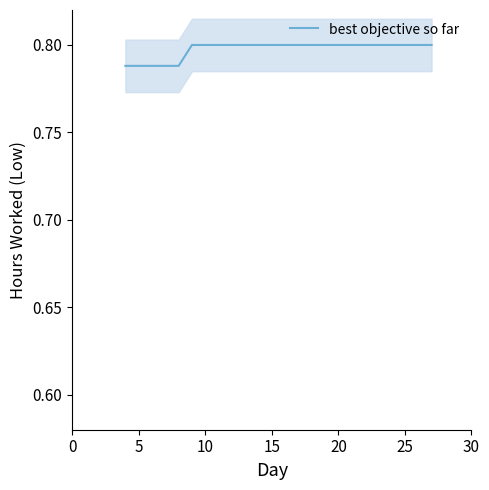

The chart shows a value of 1.1 at 20. True or false?

False